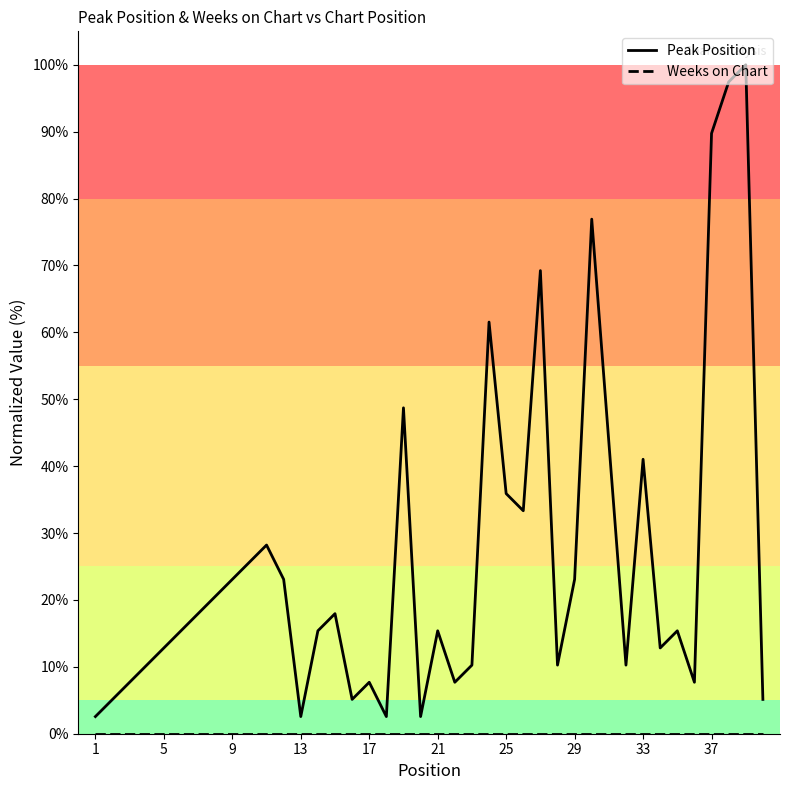

Which series has the widest spread of values?

Peak Position